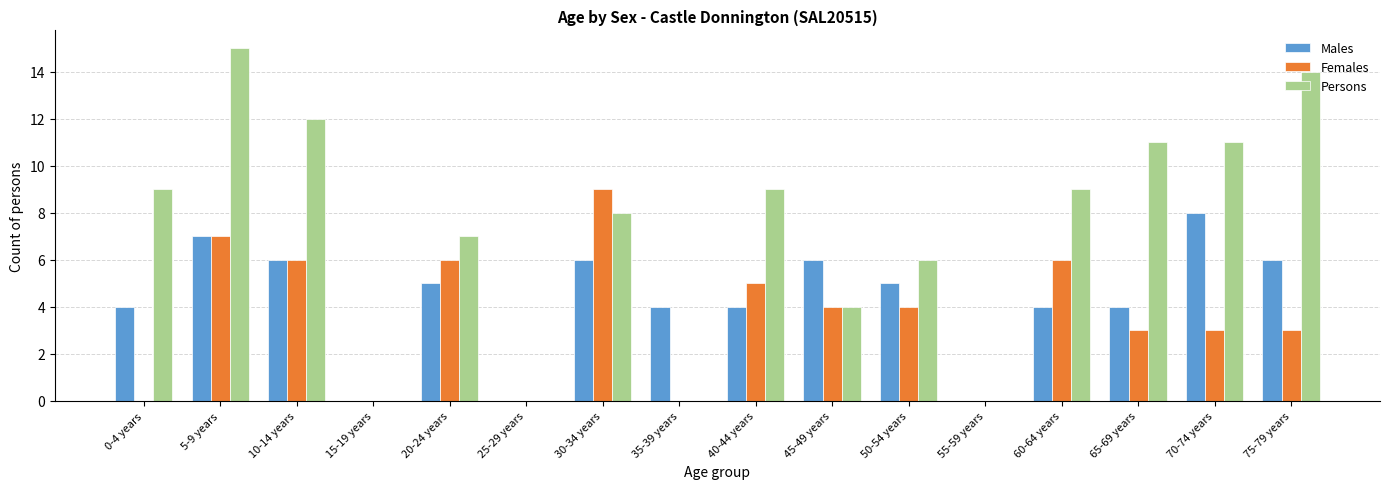

Which label corresponds to the largest value in the chart?

5-9 years